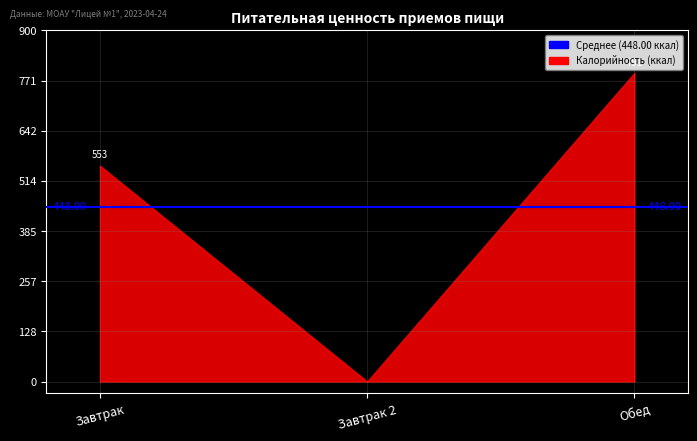

What is the sum of all values?

1344